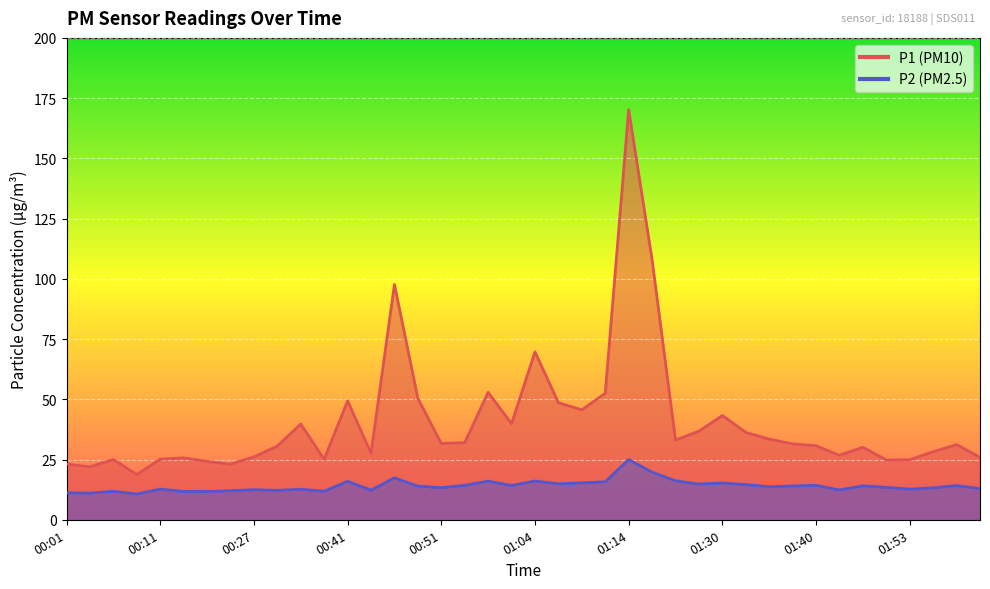

Rank the series at 01:48 from highest to lowest value.

P1, P2